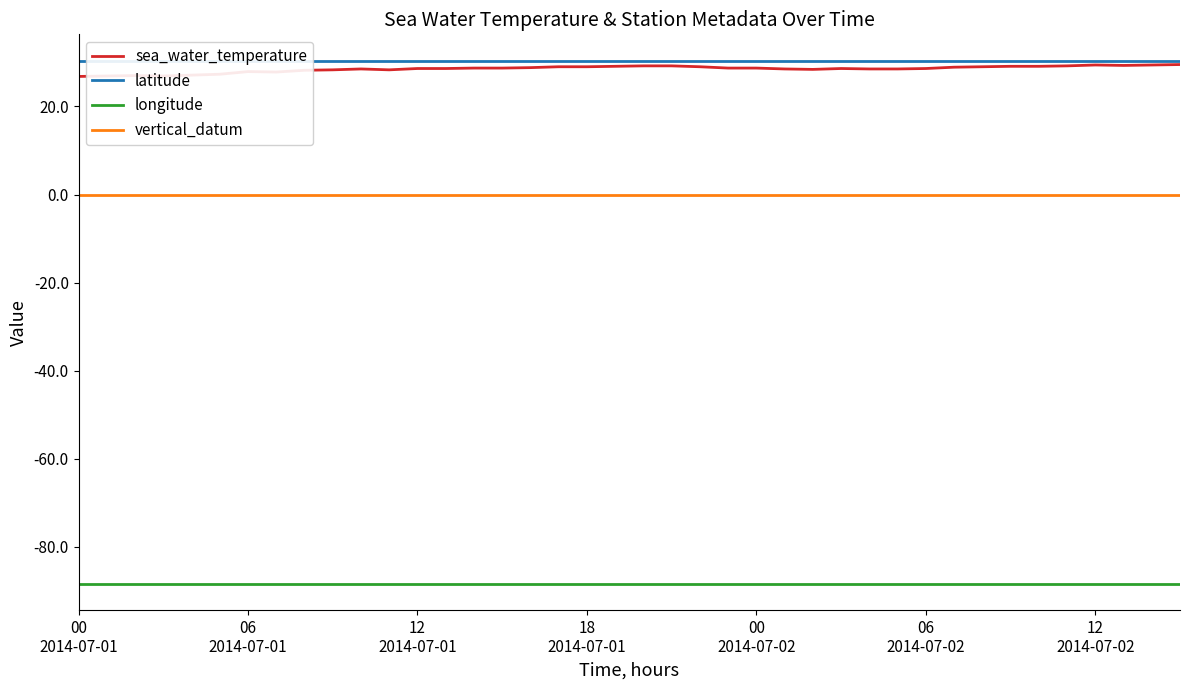

What is the spread (max minus min) of values at 00
2014-07-01?

118.8